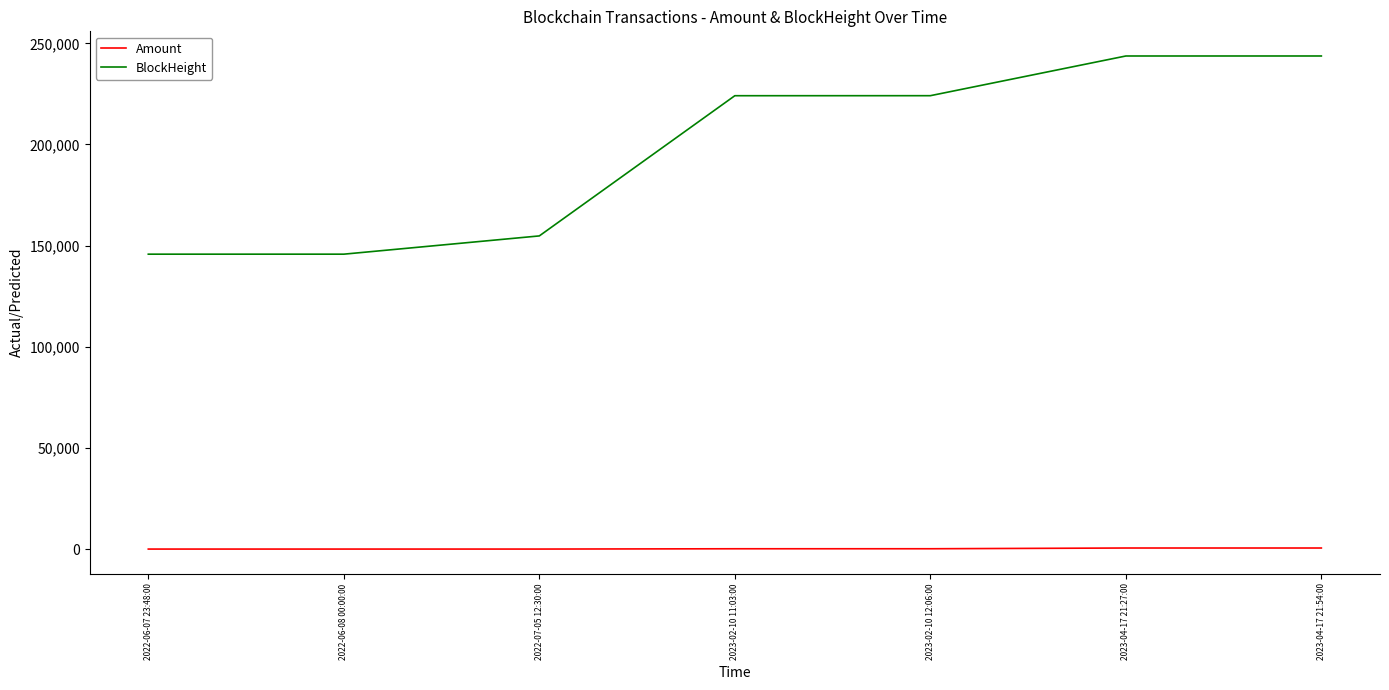

Rank the series by their average value, from lowest to highest.

Amount, BlockHeight